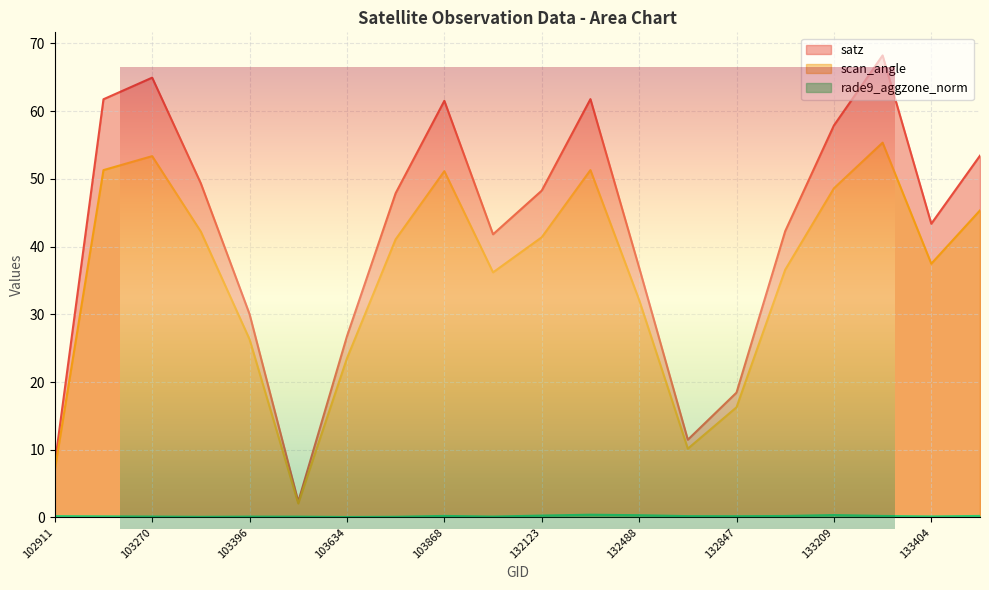

Between 134124 and 133404, which is larger?

134124